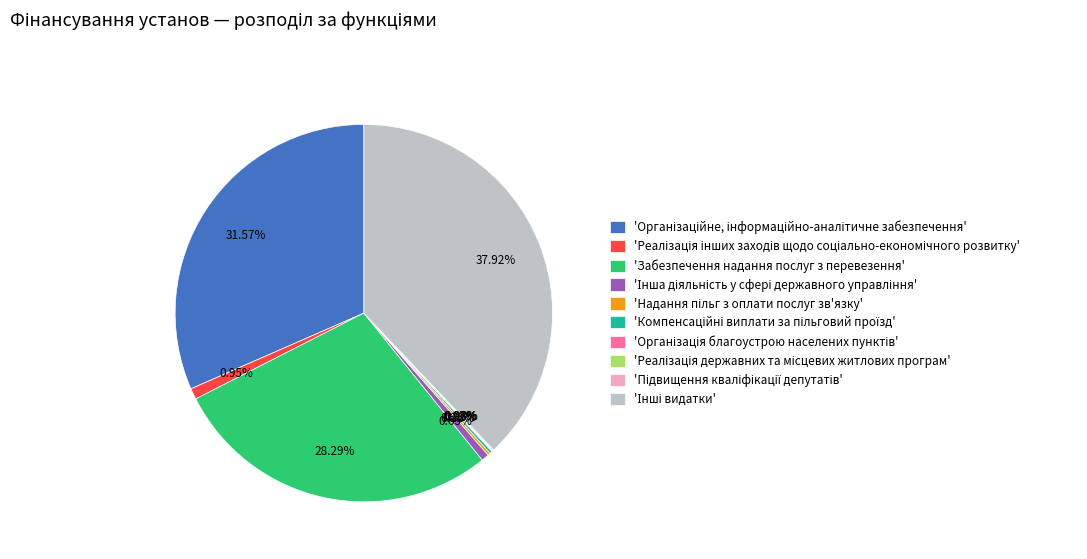

Is there a majority slice in this chart?

No